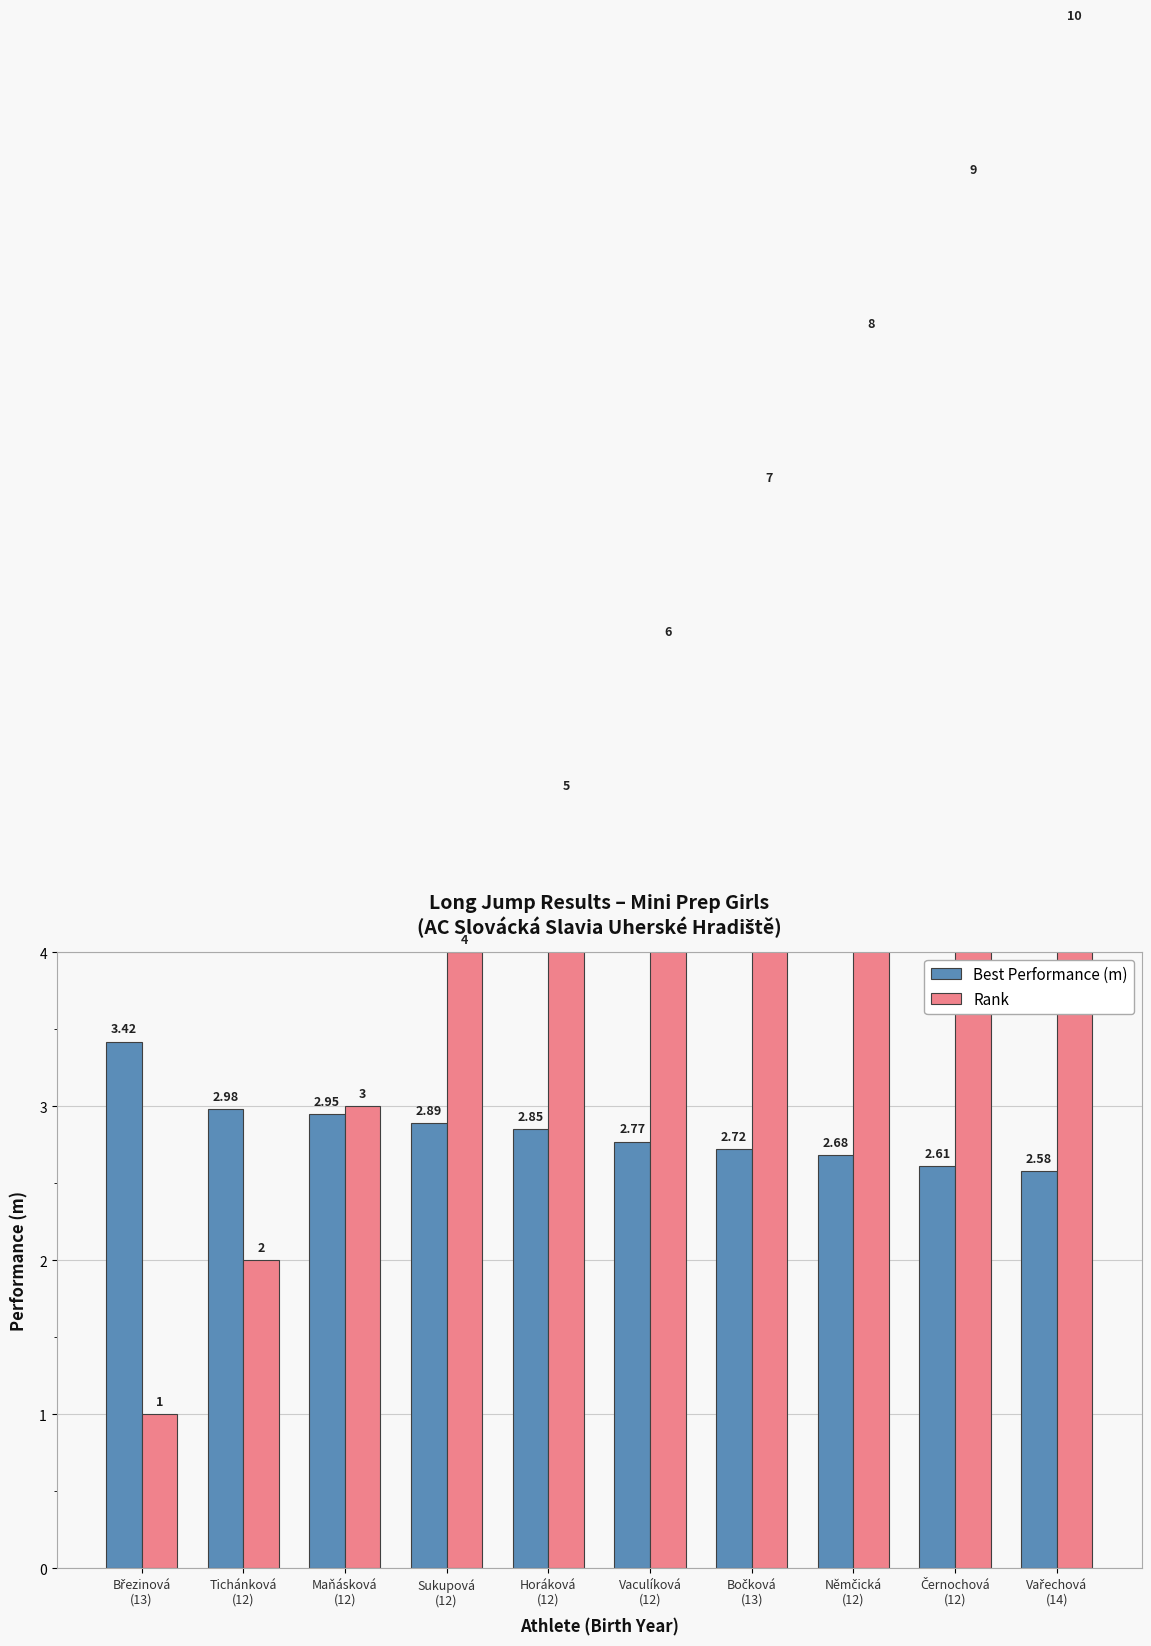

List the series in order of their overall mean, lowest first.

Best Performance (m), Rank